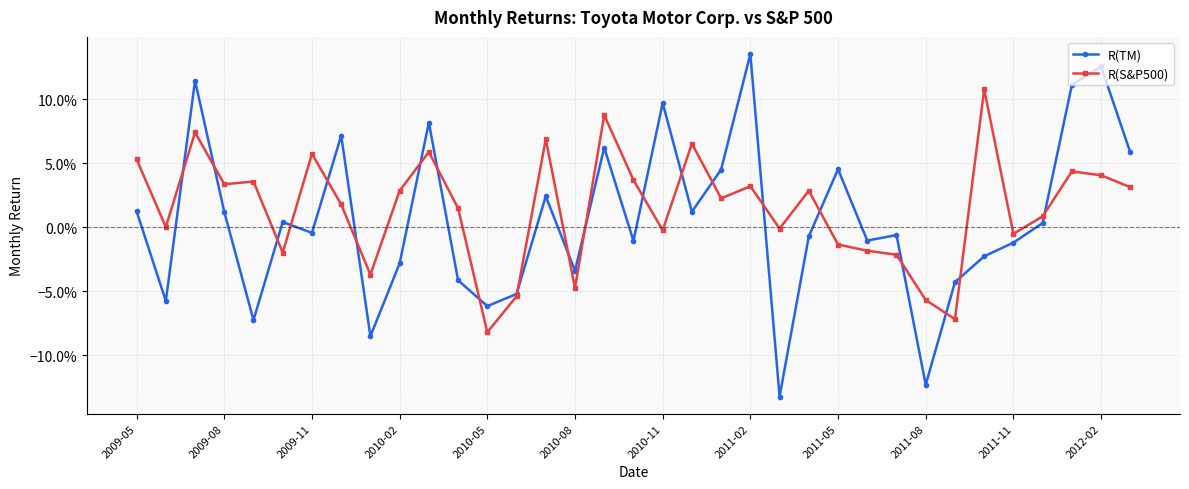

What is the minimum value shown in the chart?

-0.1